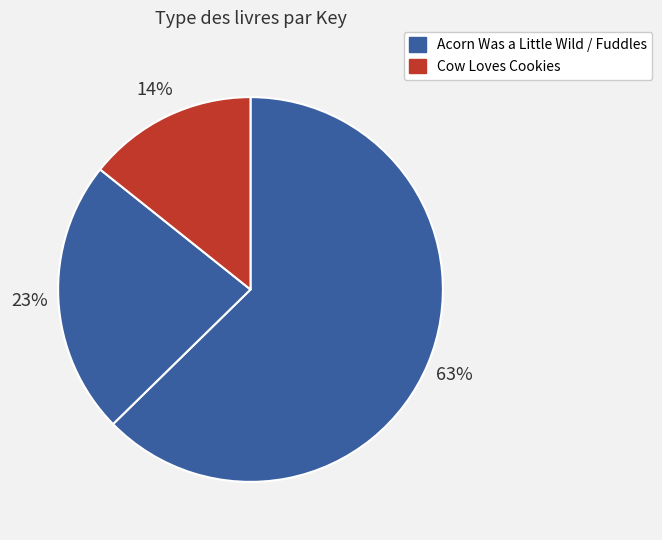

Rank the categories by value from highest to lowest.

Acorn Was a Little Wild, Fuddles, Cow Loves Cookies